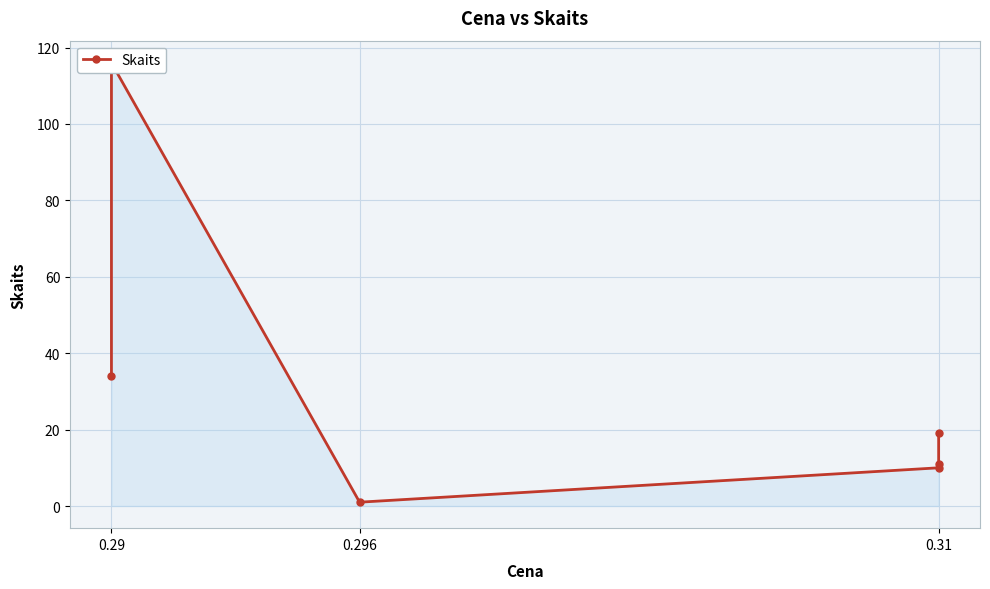

What position from the right is 0.31?

4